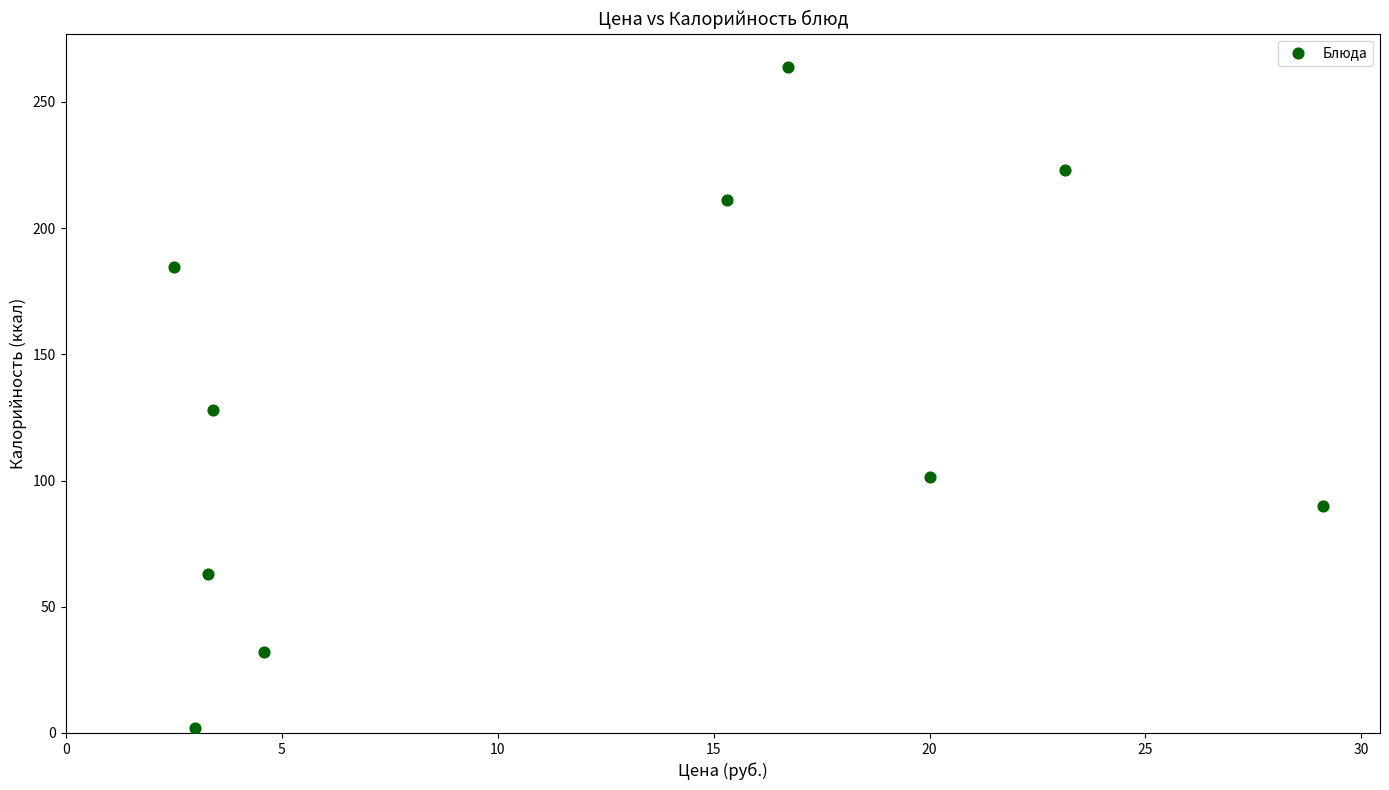

What is the range of X values (max minus min)?

26.6